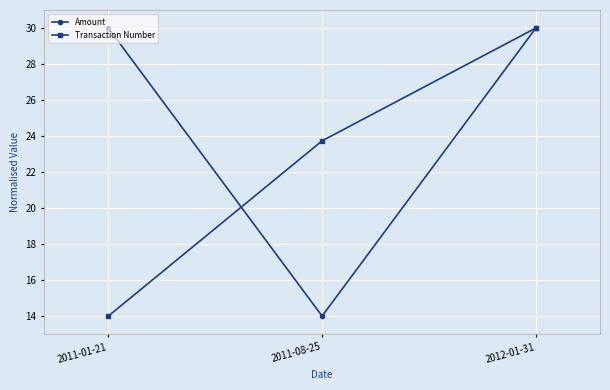

Which category has the lowest value in the Transaction Number series?

2011-01-21